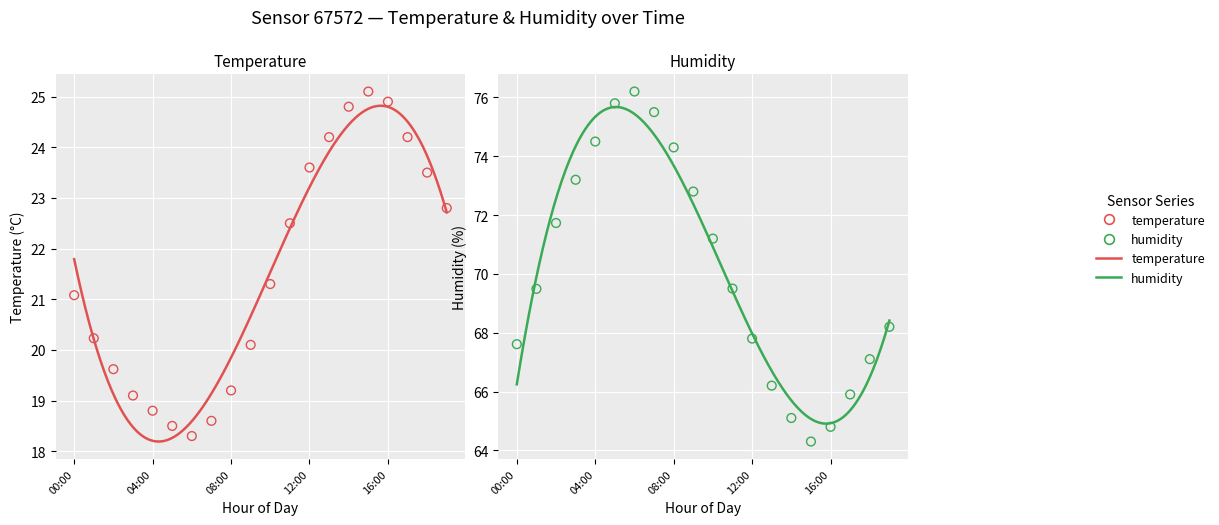

What is the total value across all series at 03:00?

92.3